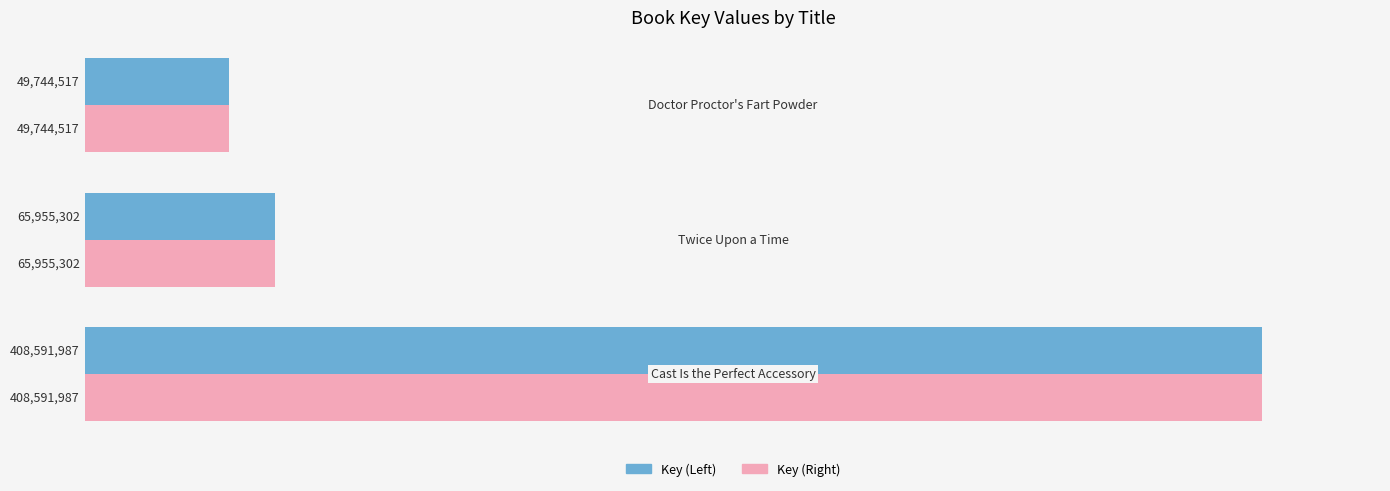

What are all the series names shown in the legend?

Key (Left), Key (Right)